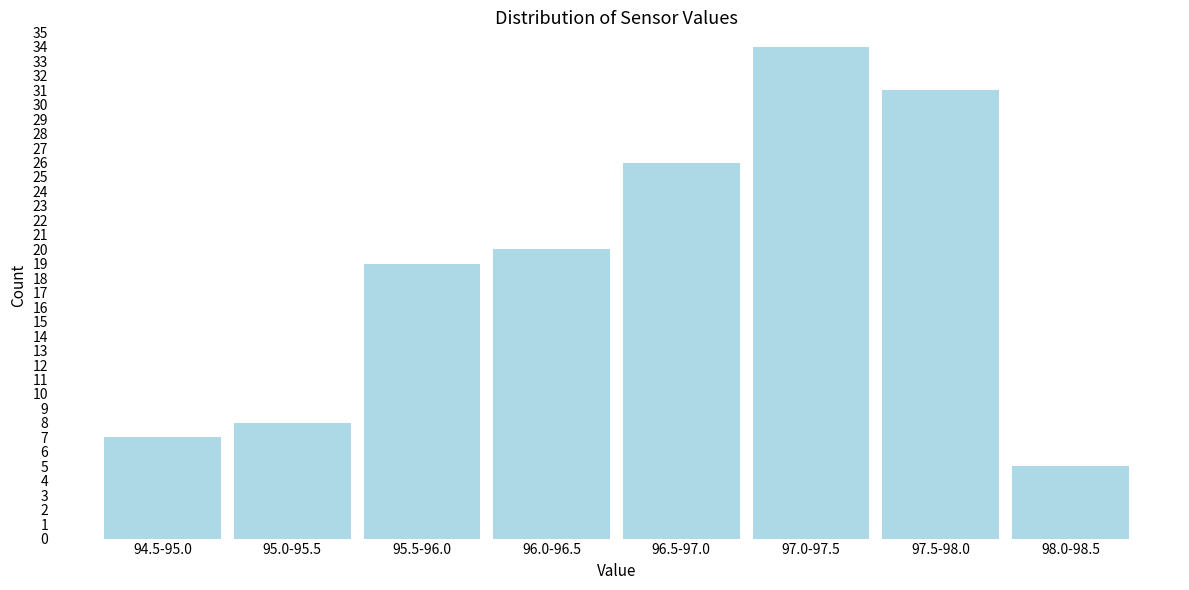

Reading left to right, what are all the values shown in this chart?

94.5-95.0=7	95.0-95.5=8	95.5-96.0=19	96.0-96.5=20	96.5-97.0=26	97.0-97.5=34	97.5-98.0=31	98.0-98.5=5